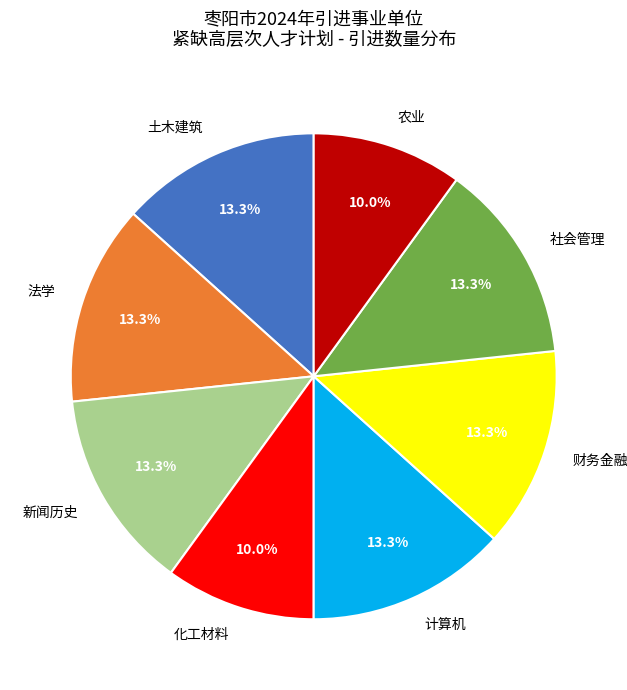

To the nearest percent, what portion does 农业 represent?

10%